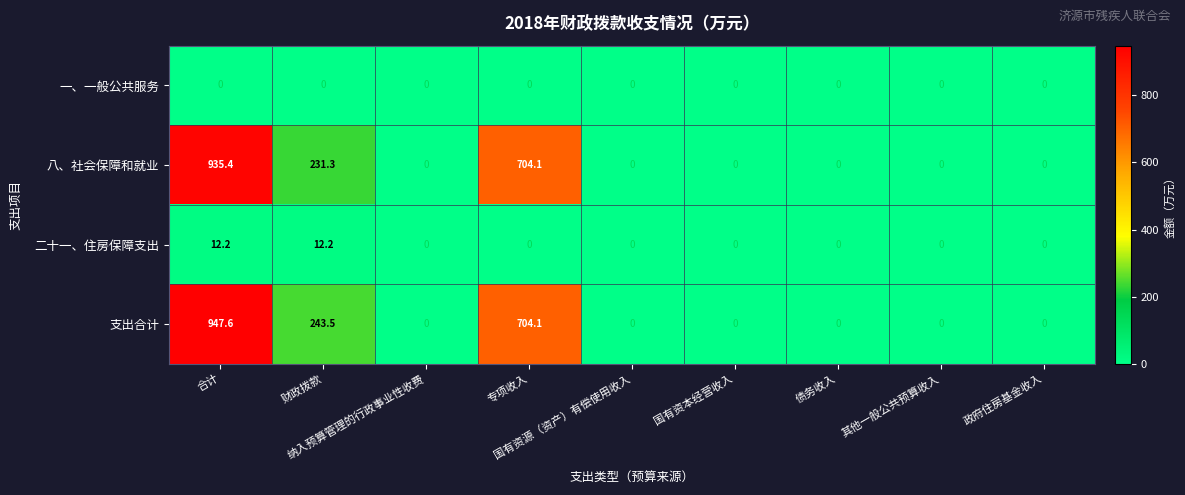

At which category is the sum across all series the highest?

合计